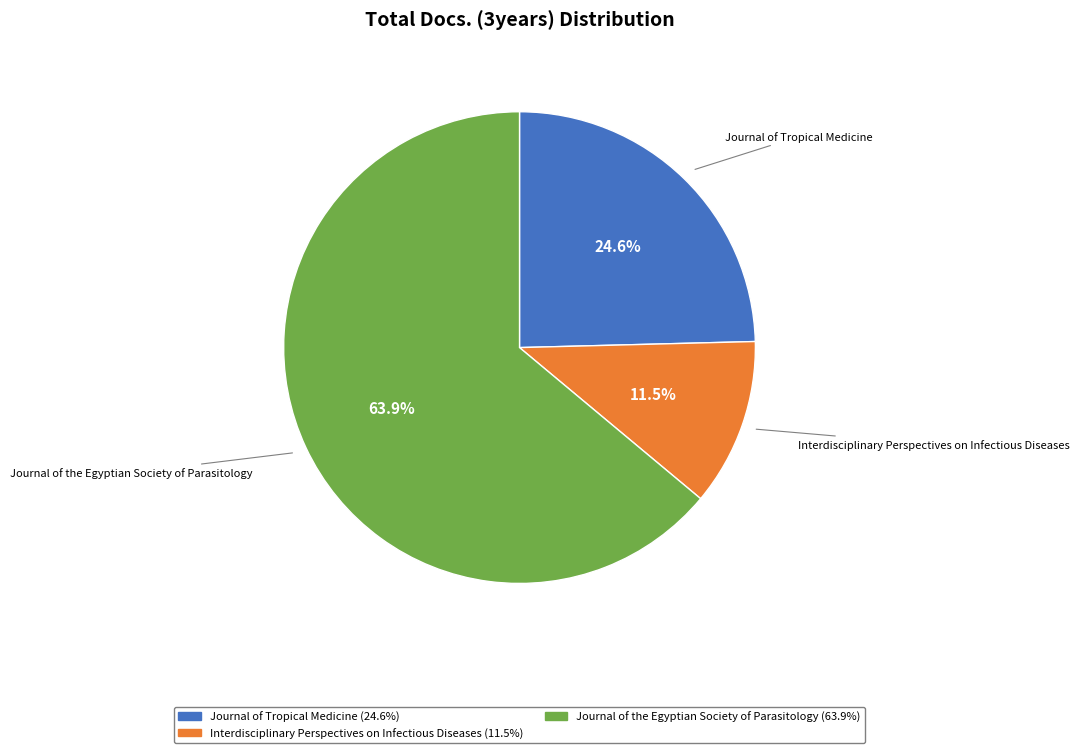

Does Journal of the Egyptian Society of Parasitology represent more than half of the total?

Yes